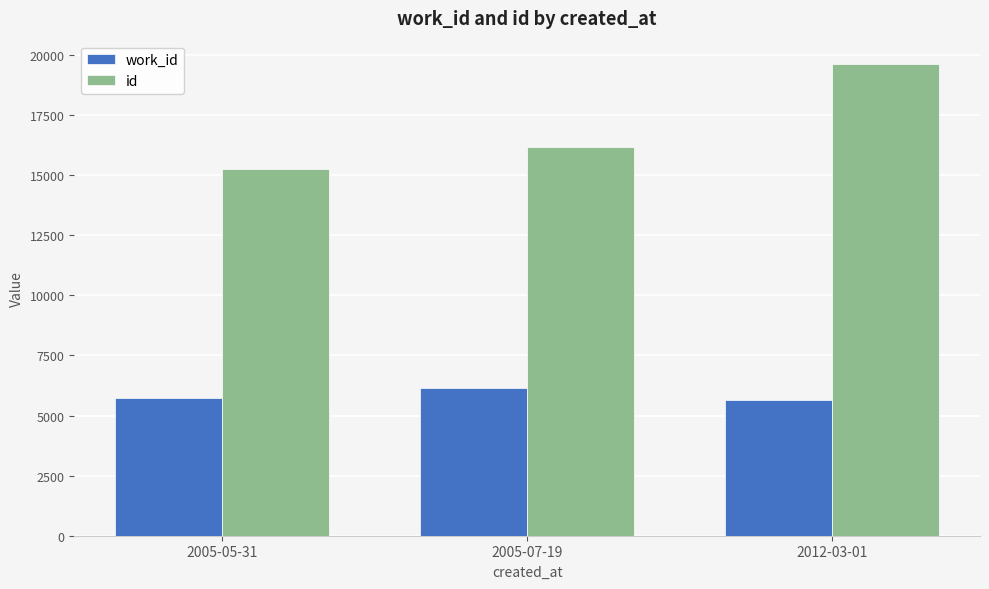

What value does the id series have at 2005-07-19, to the nearest 10?

16190